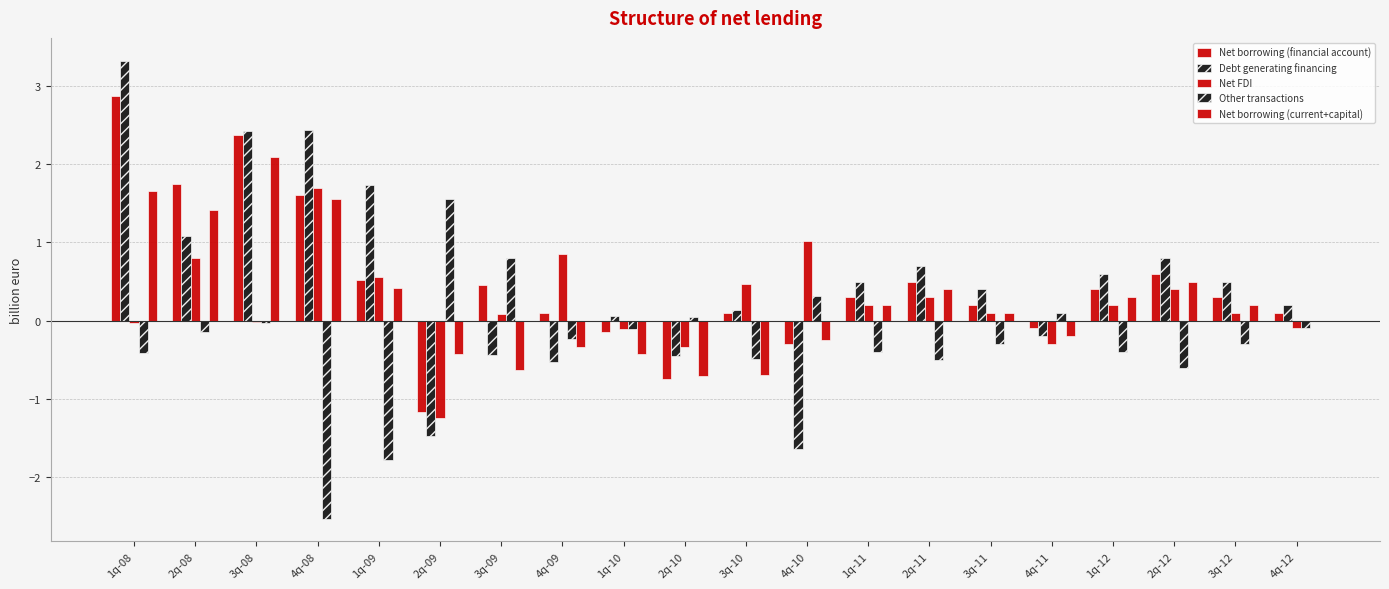

How many data points does each series have?

20